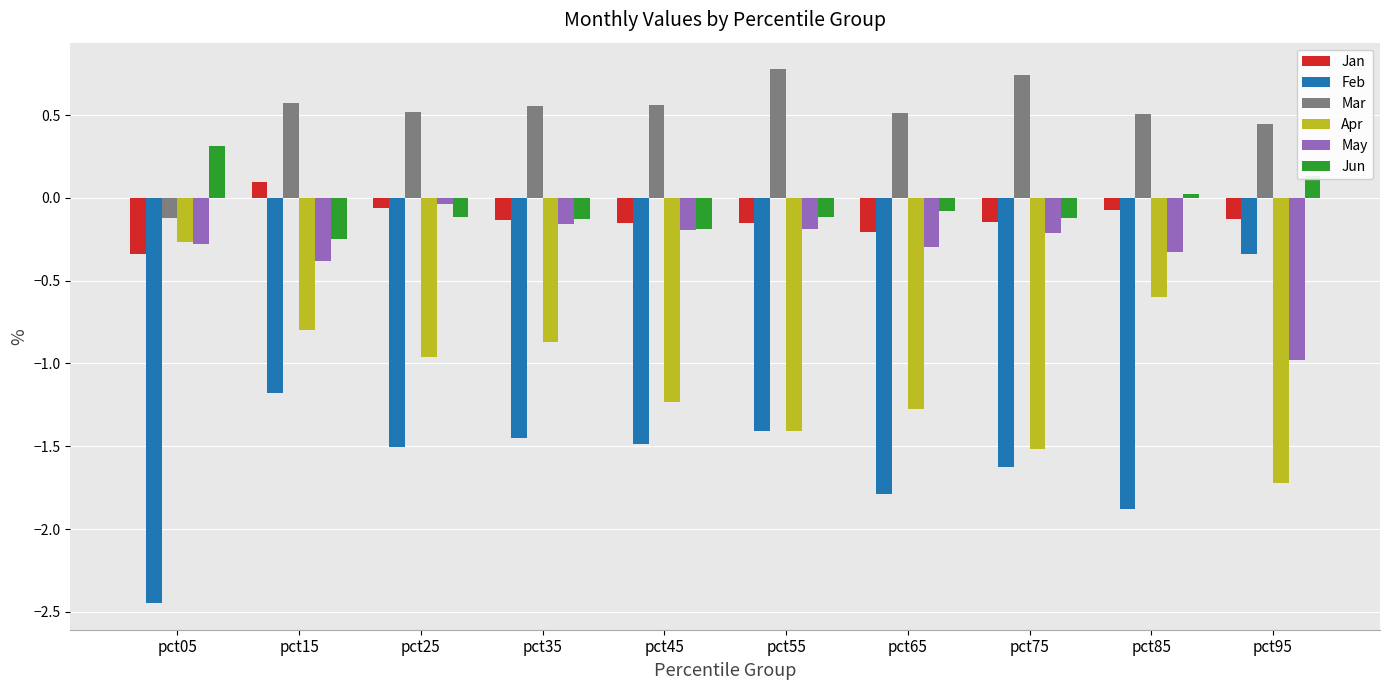

Which category has the highest value in the Jan series?

pct15